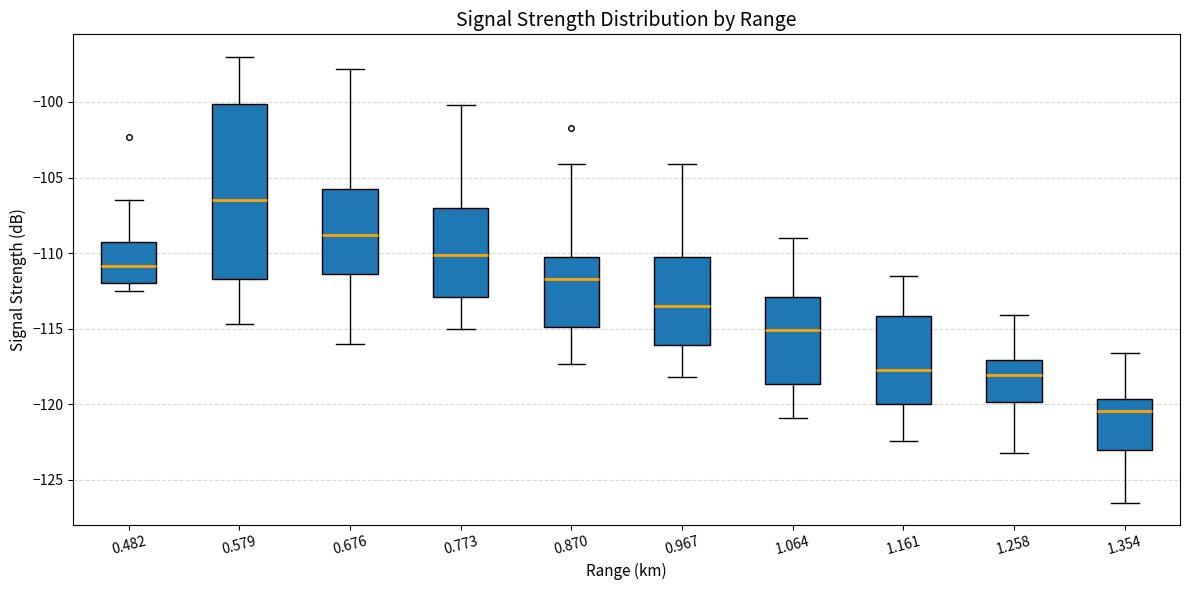

Which box's median line is the lowest?

1.354